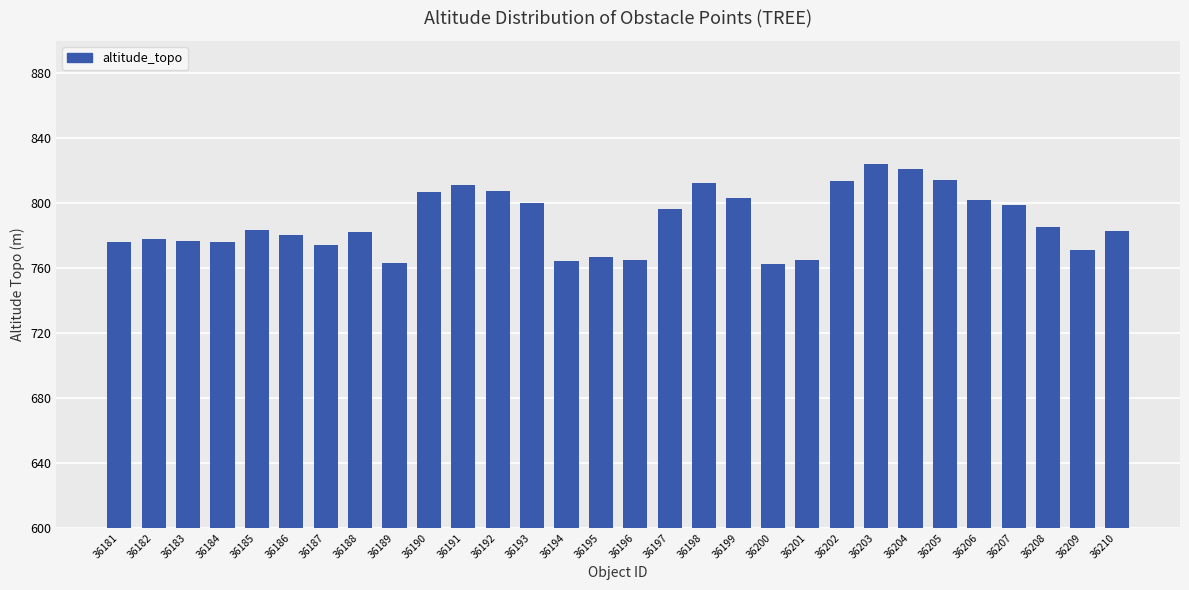

What is the difference between the maximum and minimum values?

61.4